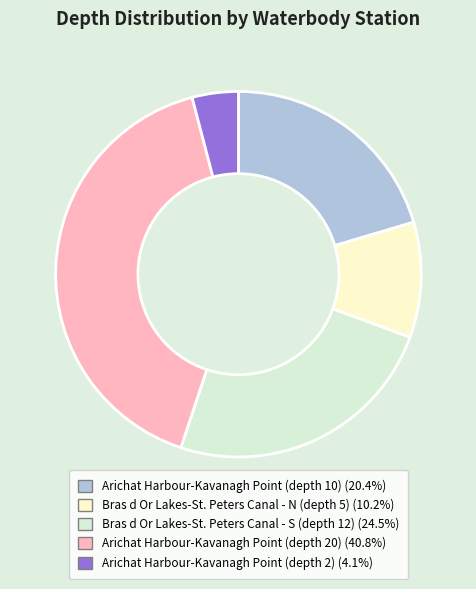

Does Arichat Harbour-Kavanagh Point (depth 2) account for over 50% of the chart?

No